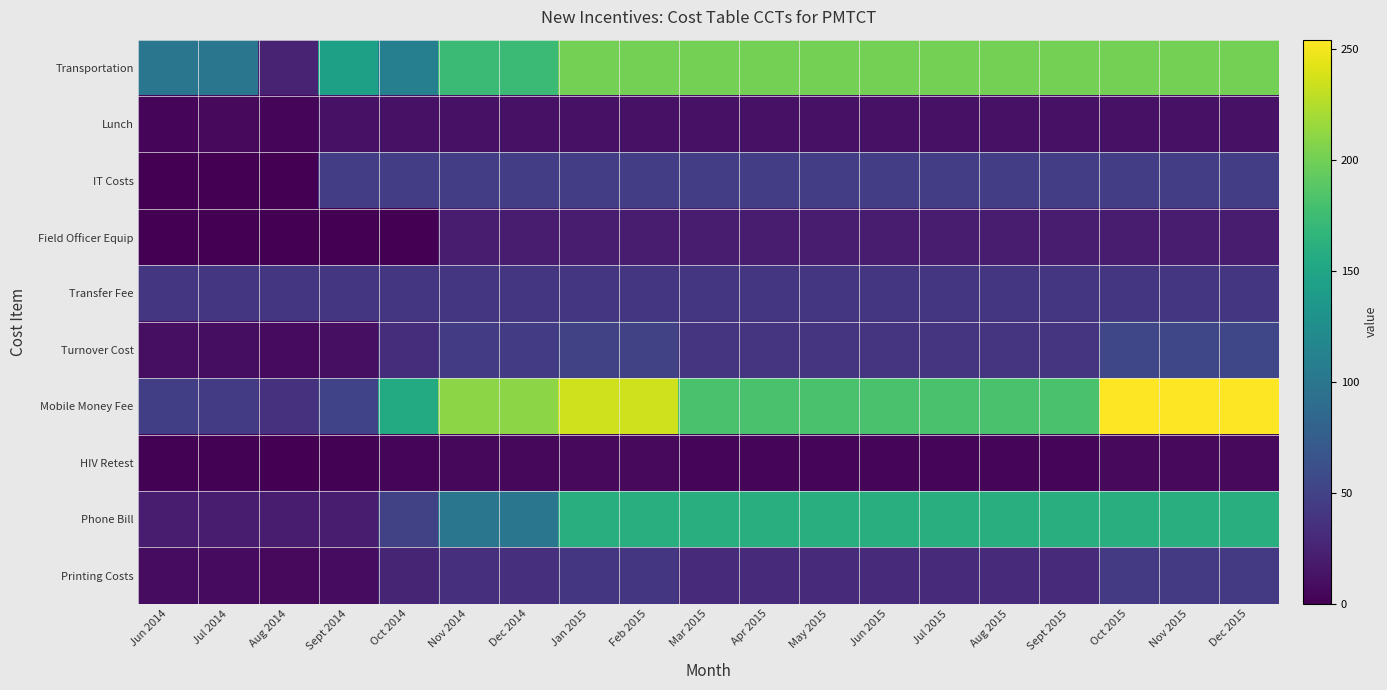

How many categories are shown in the chart?

19